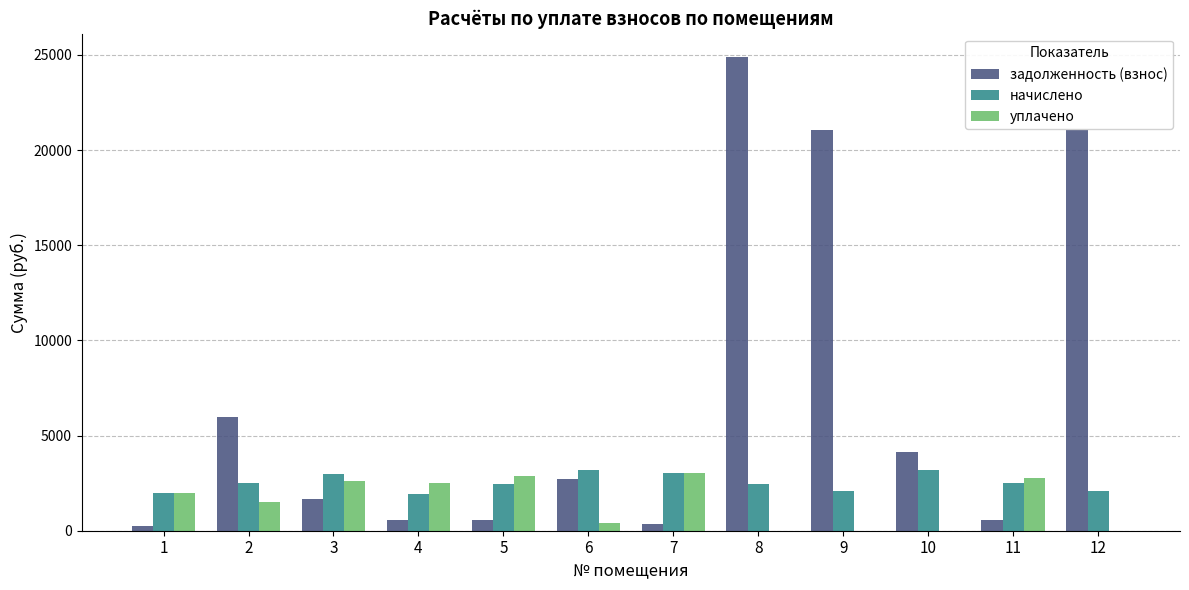

Which series has the largest range (max minus min)?

задолженность (взнос)